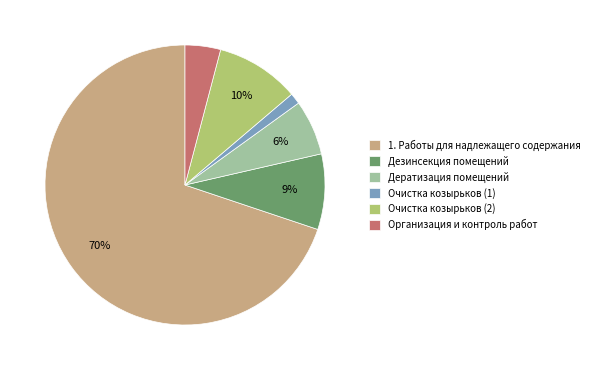

Do Дератизация помещений and Очистка козырьков (2) together represent more than half of the pie?

No